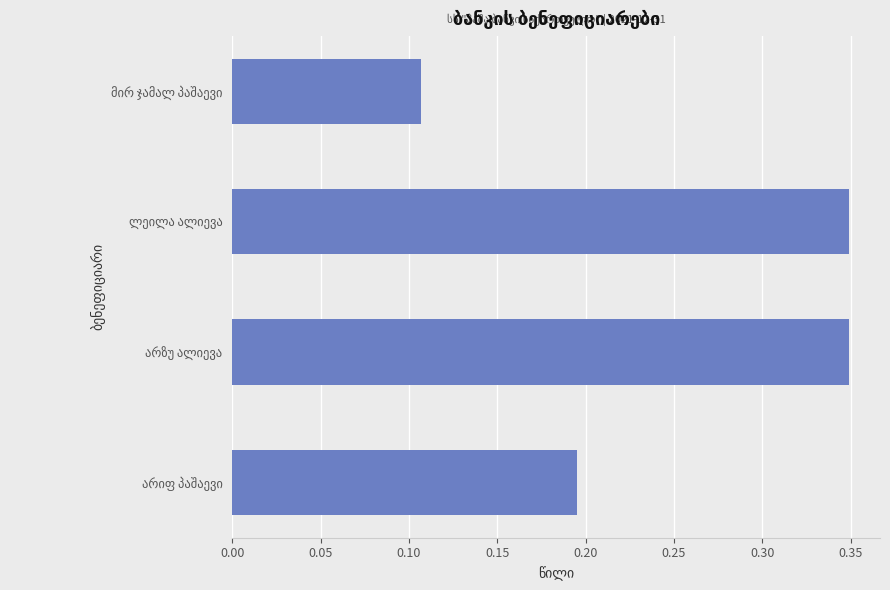

How many values are between 0 and 1?

4